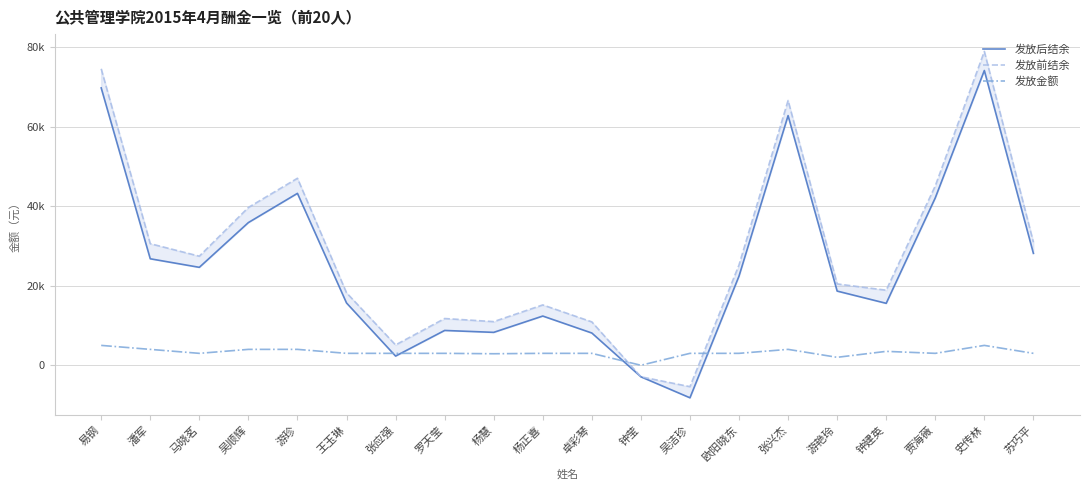

True or false: 发放后结余 and 发放前结余 cross at least once.

False